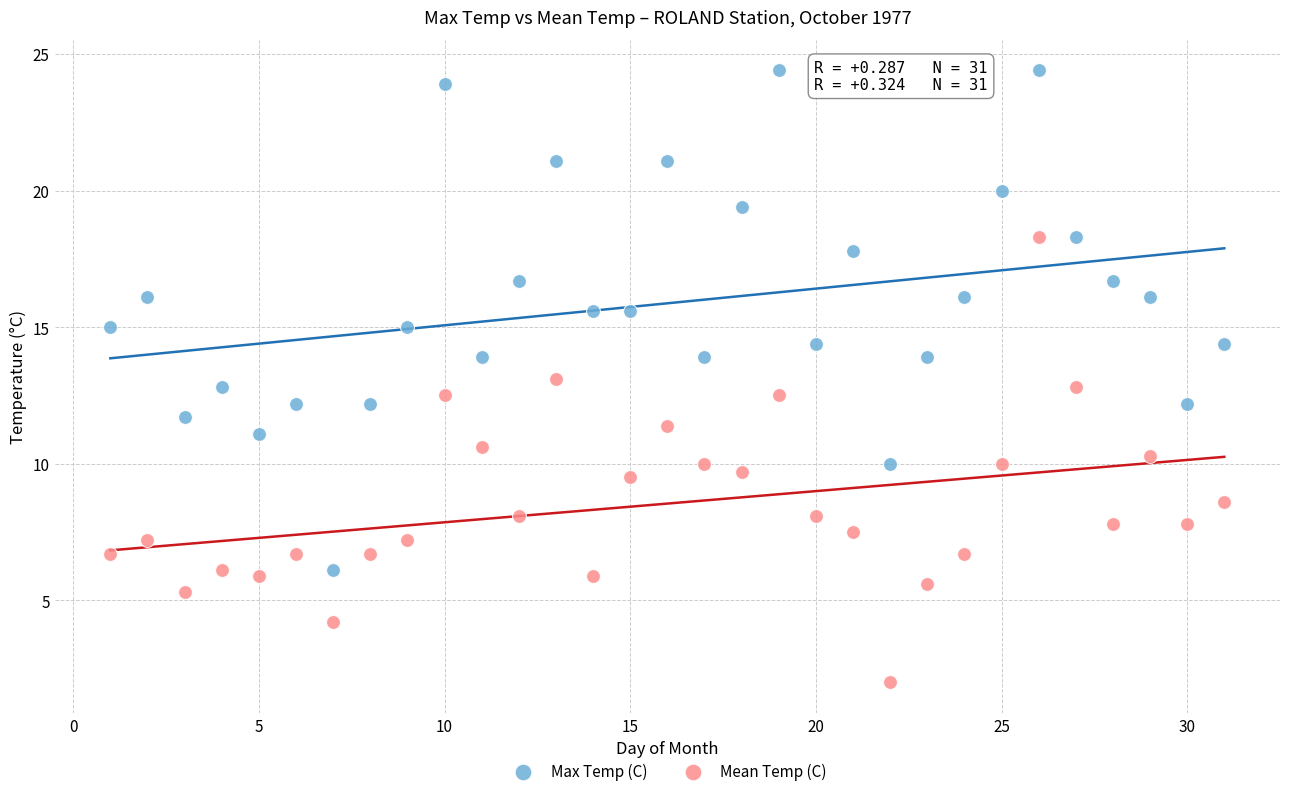

Which series has the largest Y range (max minus min)?

Max Temp (C)